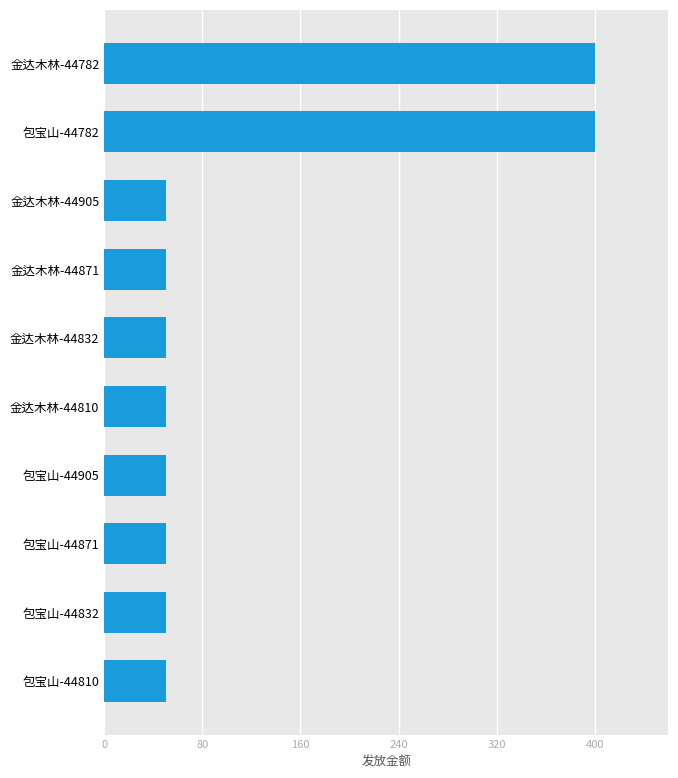

What is the change in value from 金达木林-44810 to 包宝山-44782?

+350